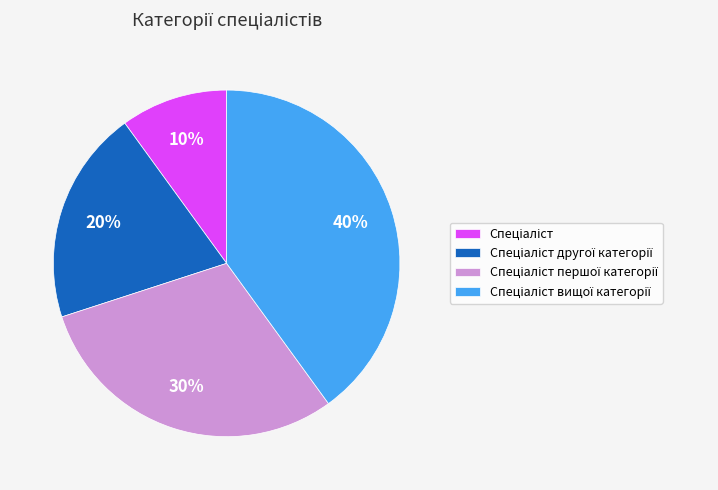

To the nearest percent, what is the difference between the largest and smallest slice percentages?

30%